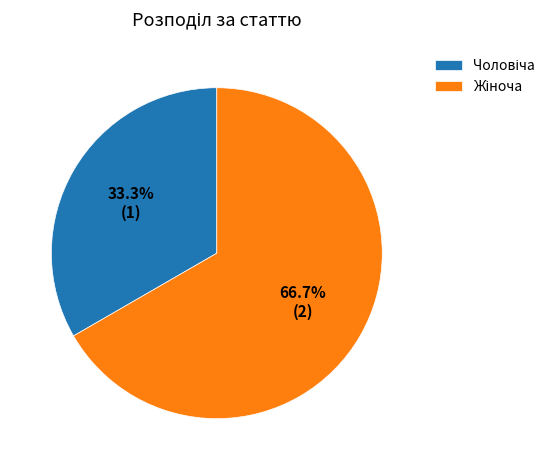

Count the number of slices in the pie.

2